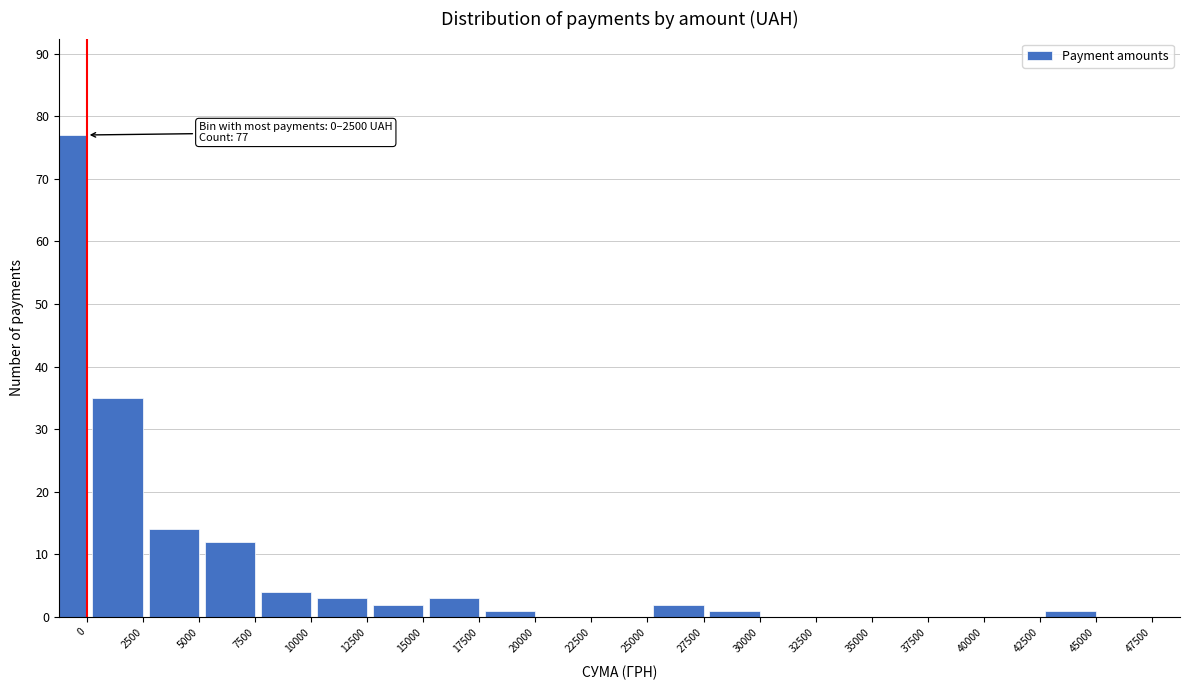

Reading left to right, transcribe all the data shown in this chart.

0=77	2500=35	5000=14	7500=12	10000=4	12500=3	15000=2	17500=3	20000=1	22500=0	25000=0	27500=2	30000=1	32500=0	35000=0	37500=0	40000=0	42500=0	45000=1	47500=0